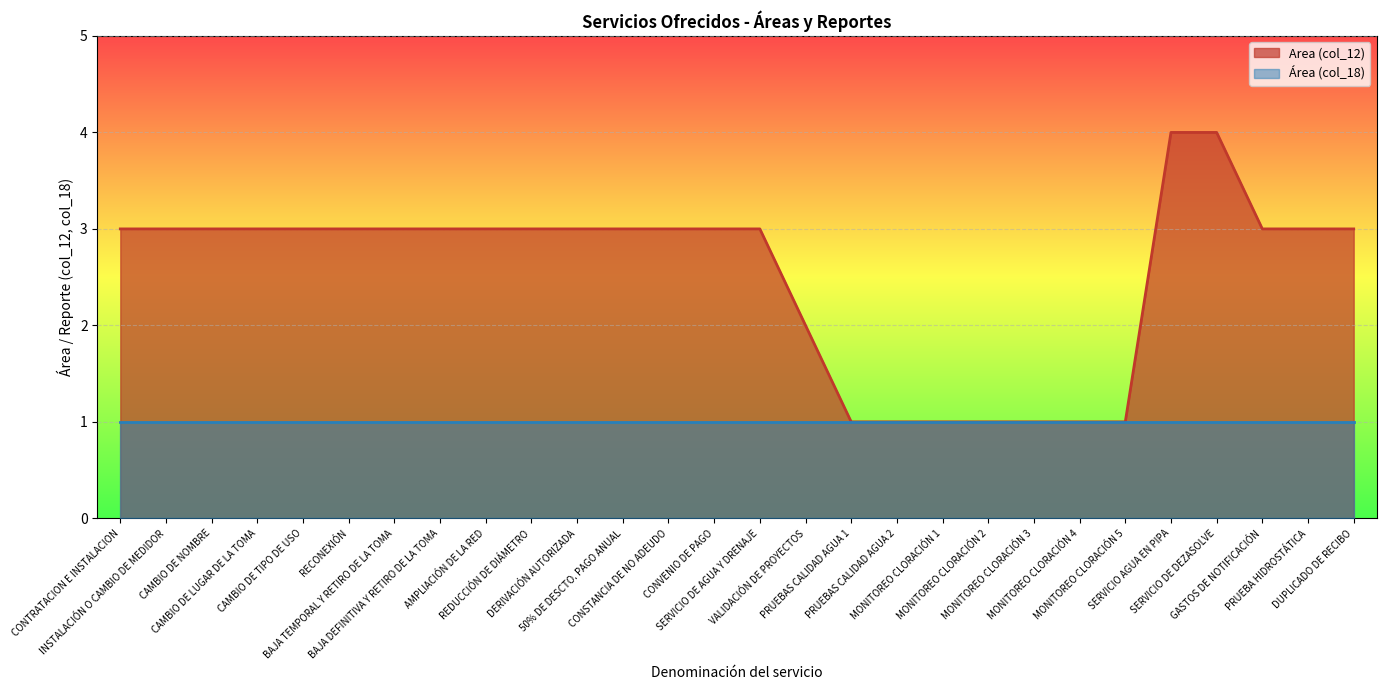

True or false: the data shows 5 at SERVICIO AGUA EN PIPA.

False